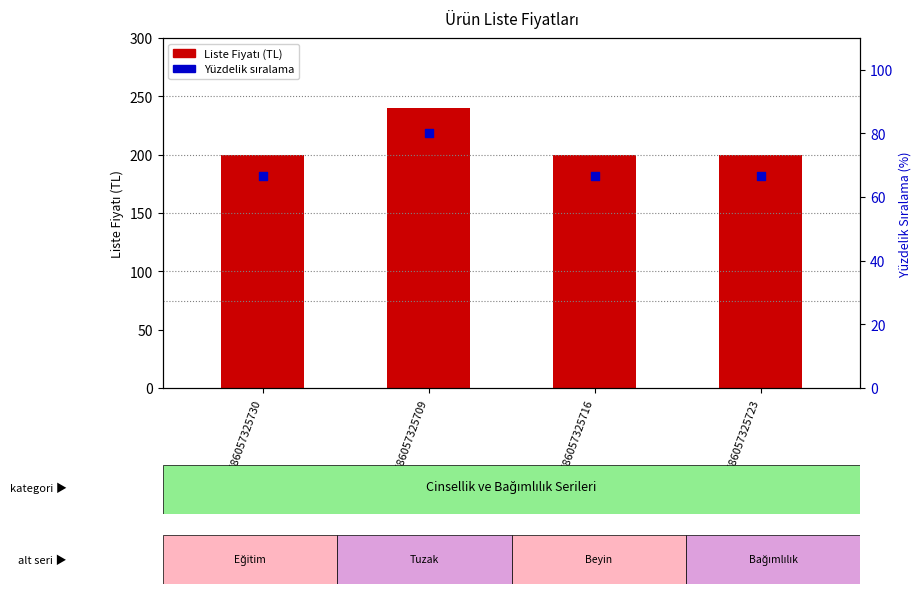

What are all the series names shown in the legend?

Liste Fiyatı, Yüzdelik Sıralama